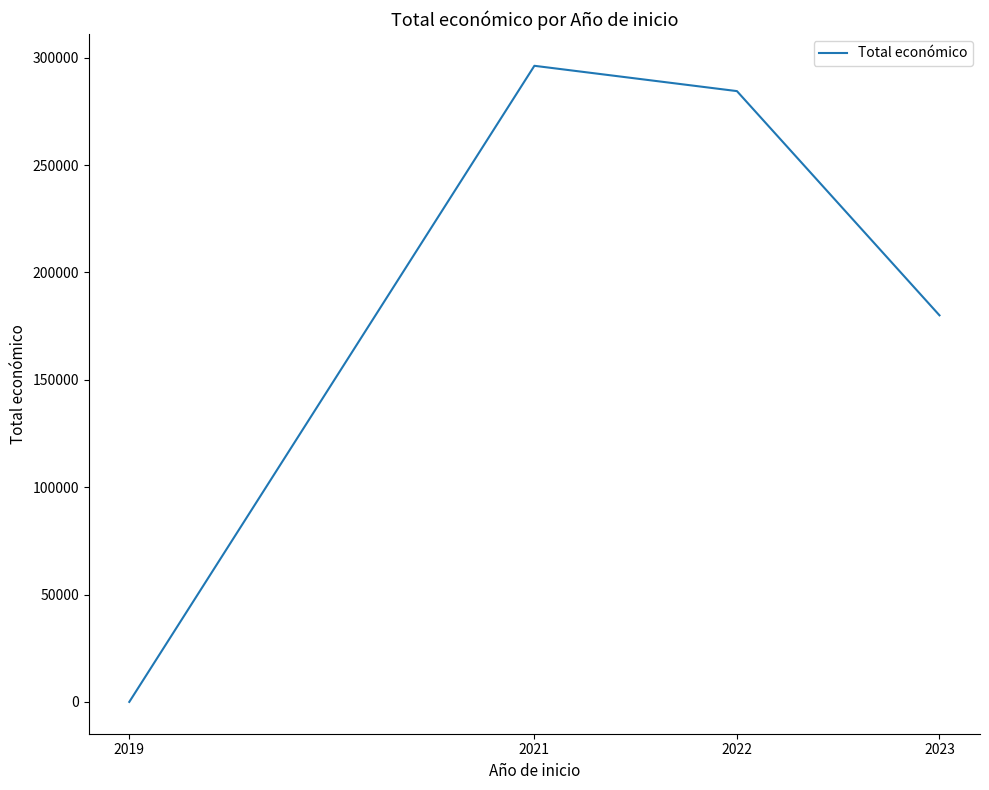

The chart shows a value of 45836.3 at 2023. True or false?

False